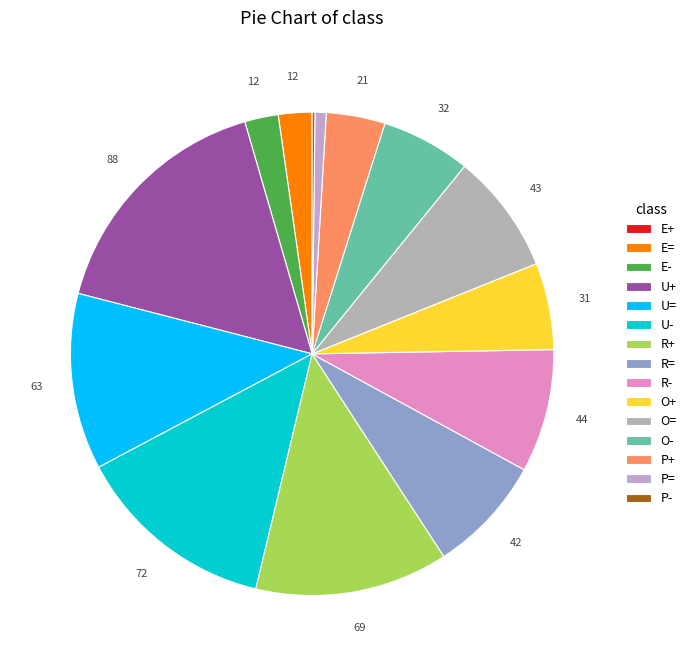

How much of the chart is everything except O-?

94.0%